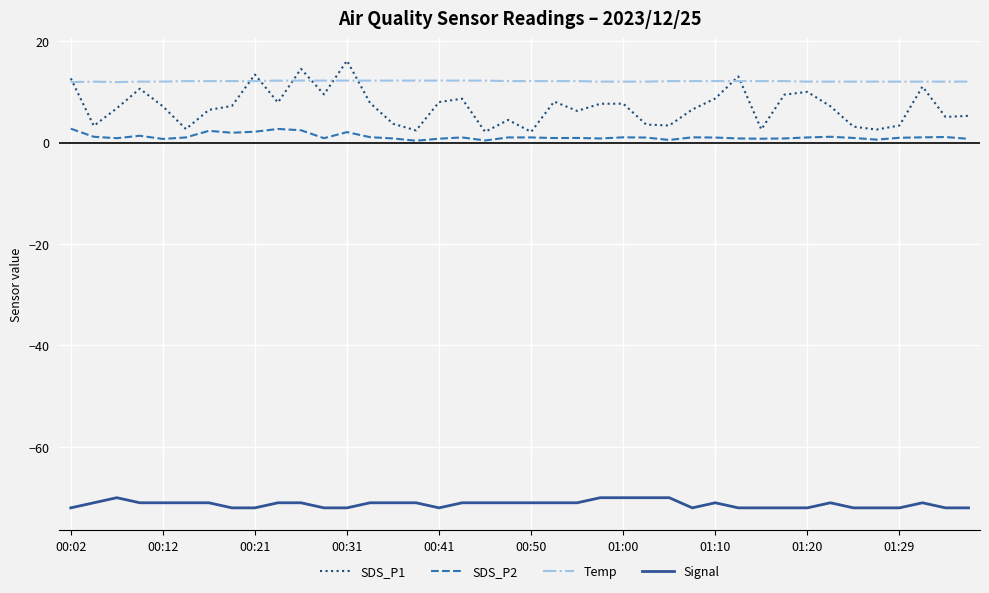

True or false: SDS_P2 and Temp intersect in this chart.

False